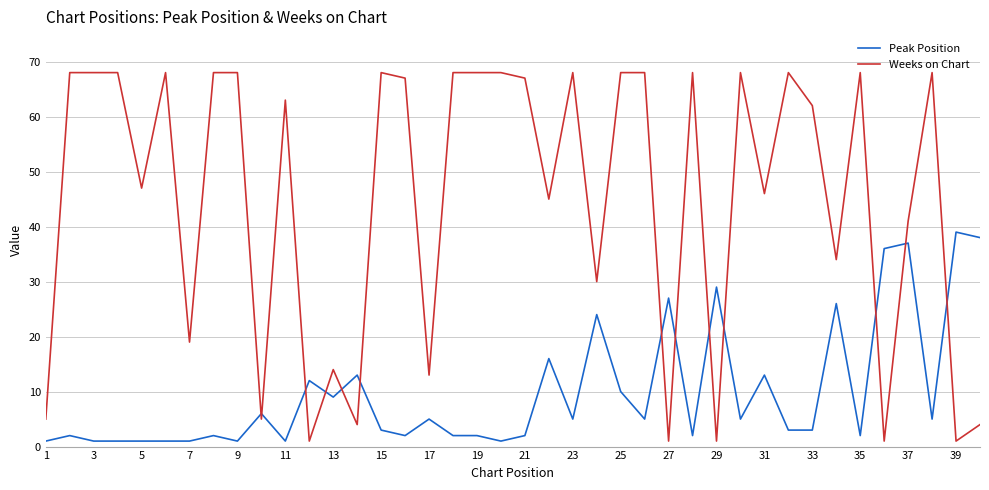

After their last crossing, which series has the higher values: Peak Position or Weeks on Chart?

Peak Position